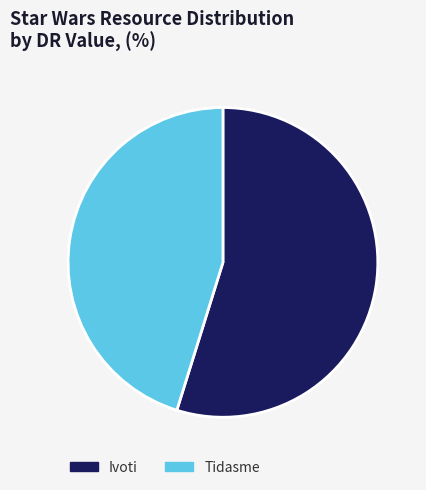

Rank the categories by value from highest to lowest.

Ivoti, Tidasme